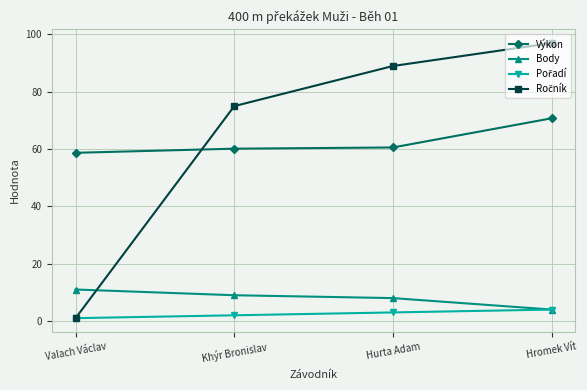

What is the label of the 2nd point from the right?

Hurta Adam